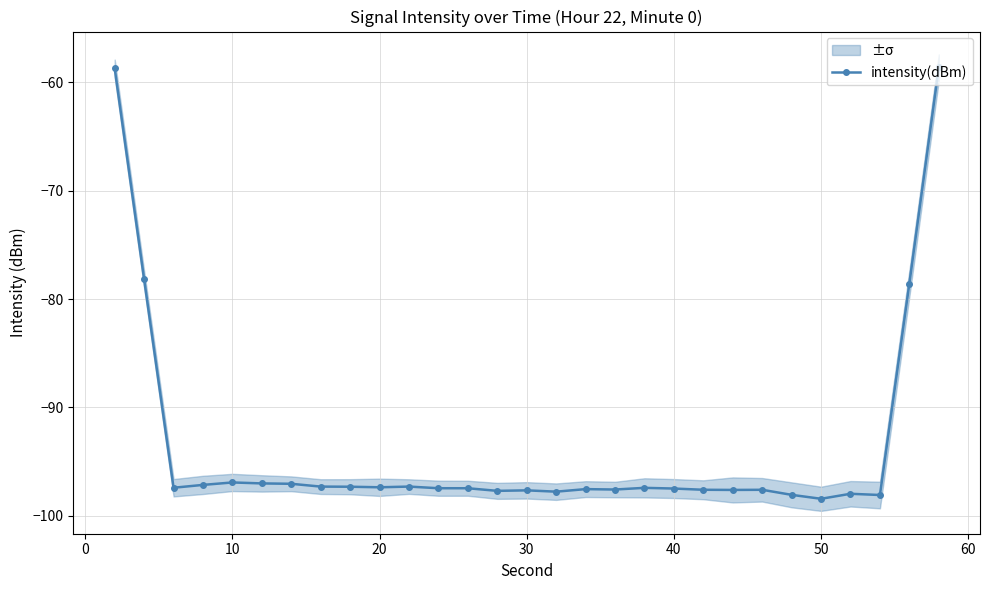

The intensity(dBm) series shows -37.7 at 30. True or false?

False